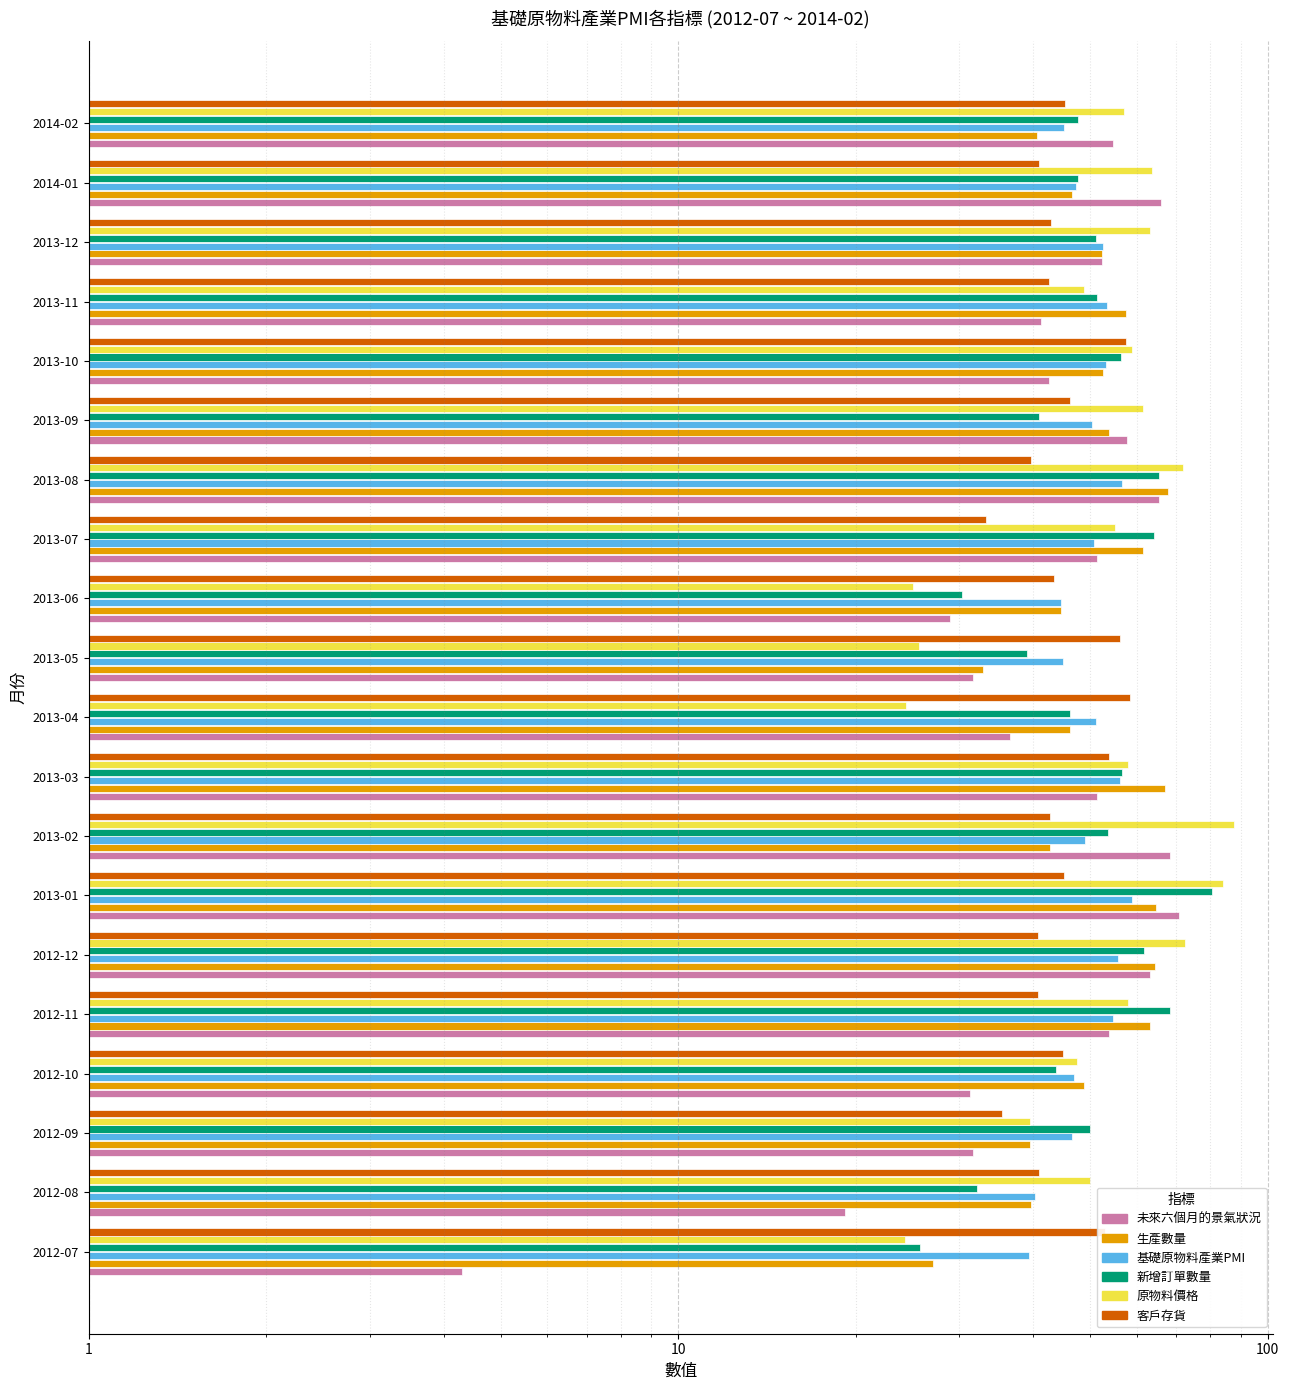

List the series in order of their peak value, lowest first.

客戶存貨, 基礎原物料產業PMI, 生產數量, 未來六個月的景氣狀況, 新增訂單數量, 原物料價格